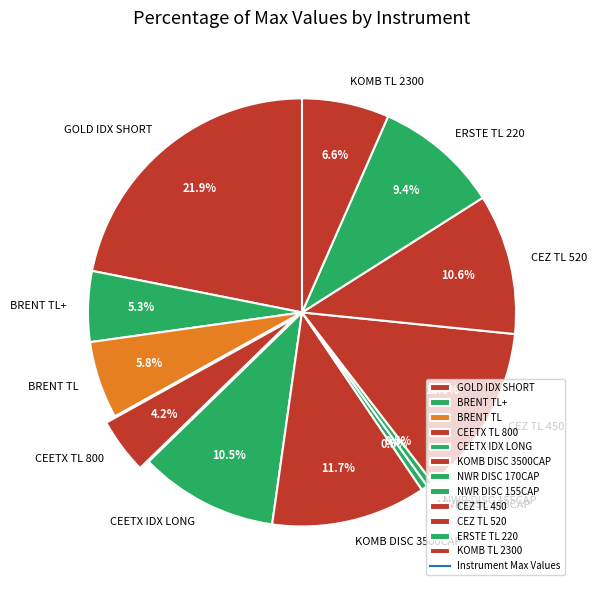

Between KOMB TL 2300 and BRENT TL, which is larger?

KOMB TL 2300